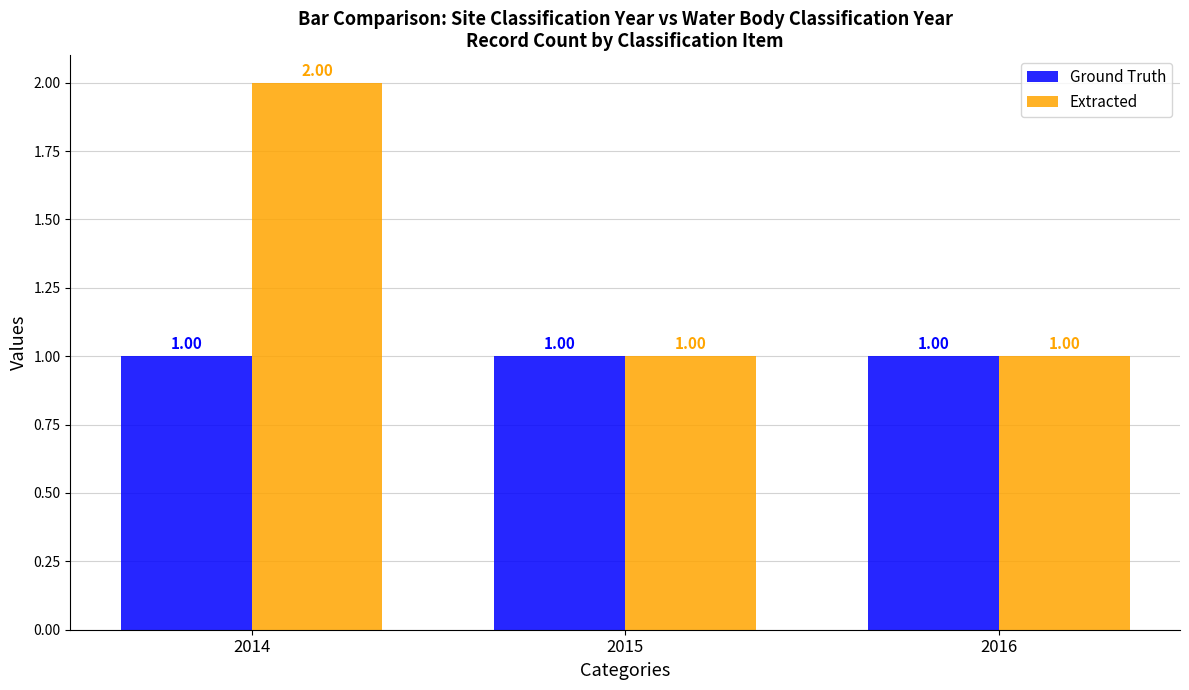

What is the sum of all Ground Truth values?

3